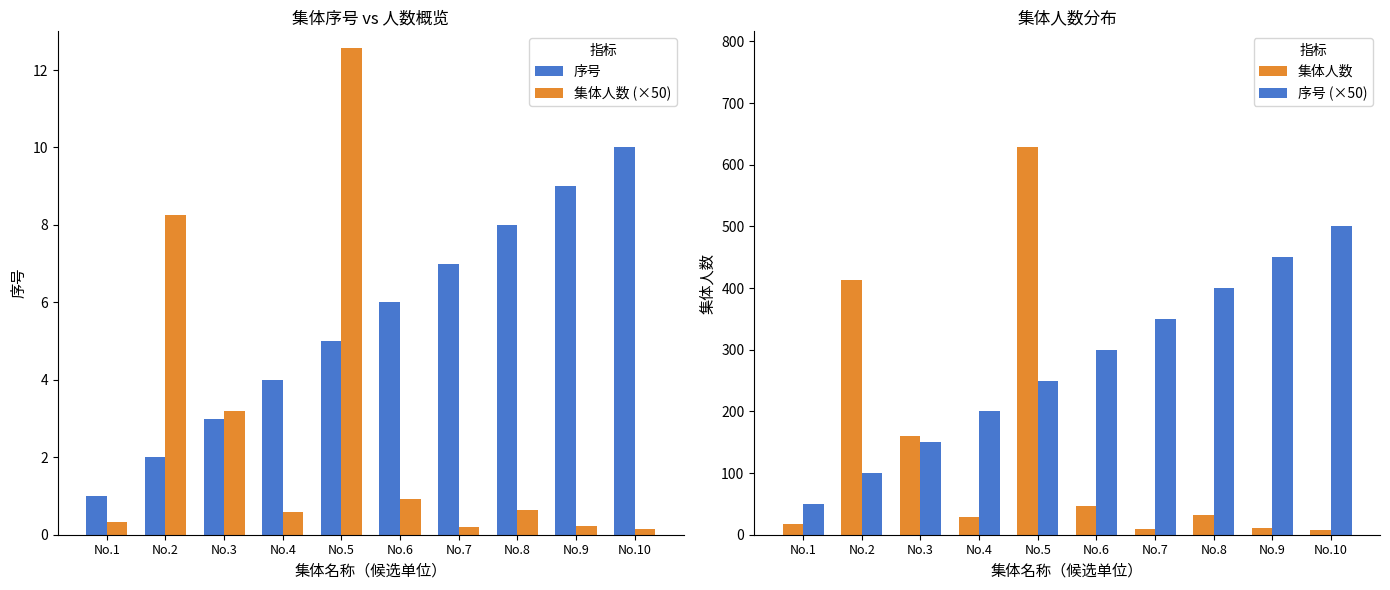

Between No.6 and No.9, which series saw the biggest shift?

序号 (×50)